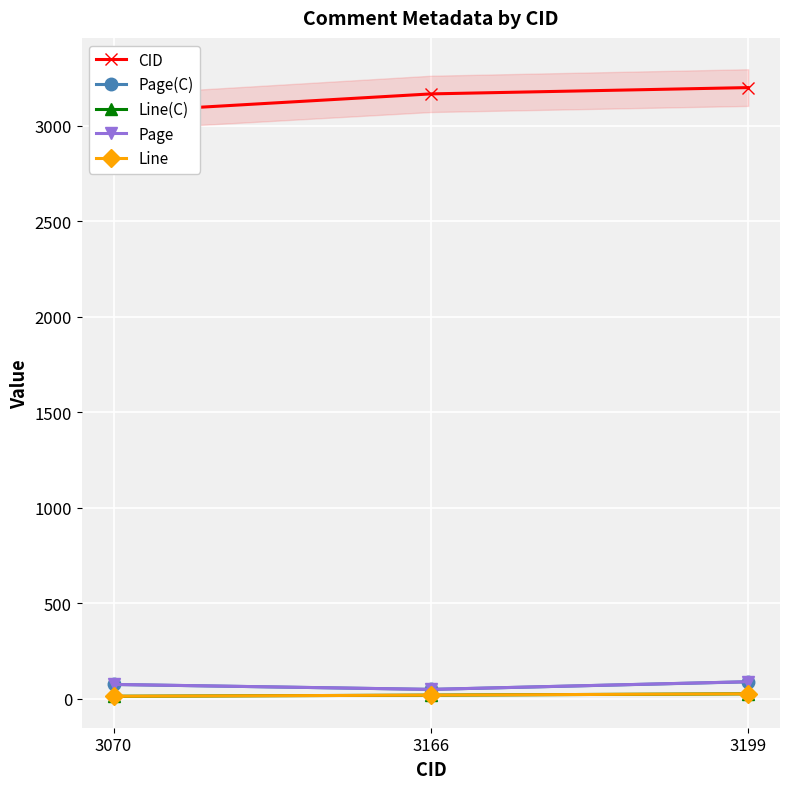

What is the total value across all series at 3166?

3306.2